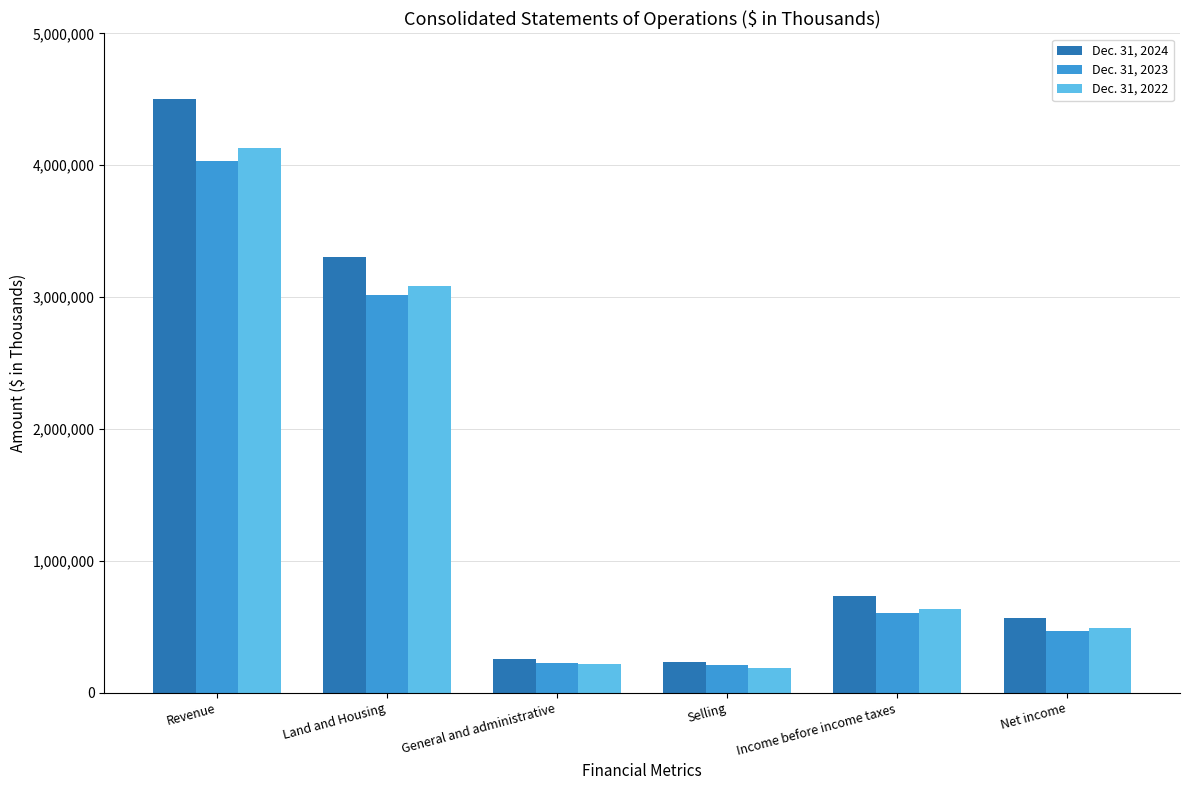

What is the average value of the Dec. 31, 2023 series?

1425404